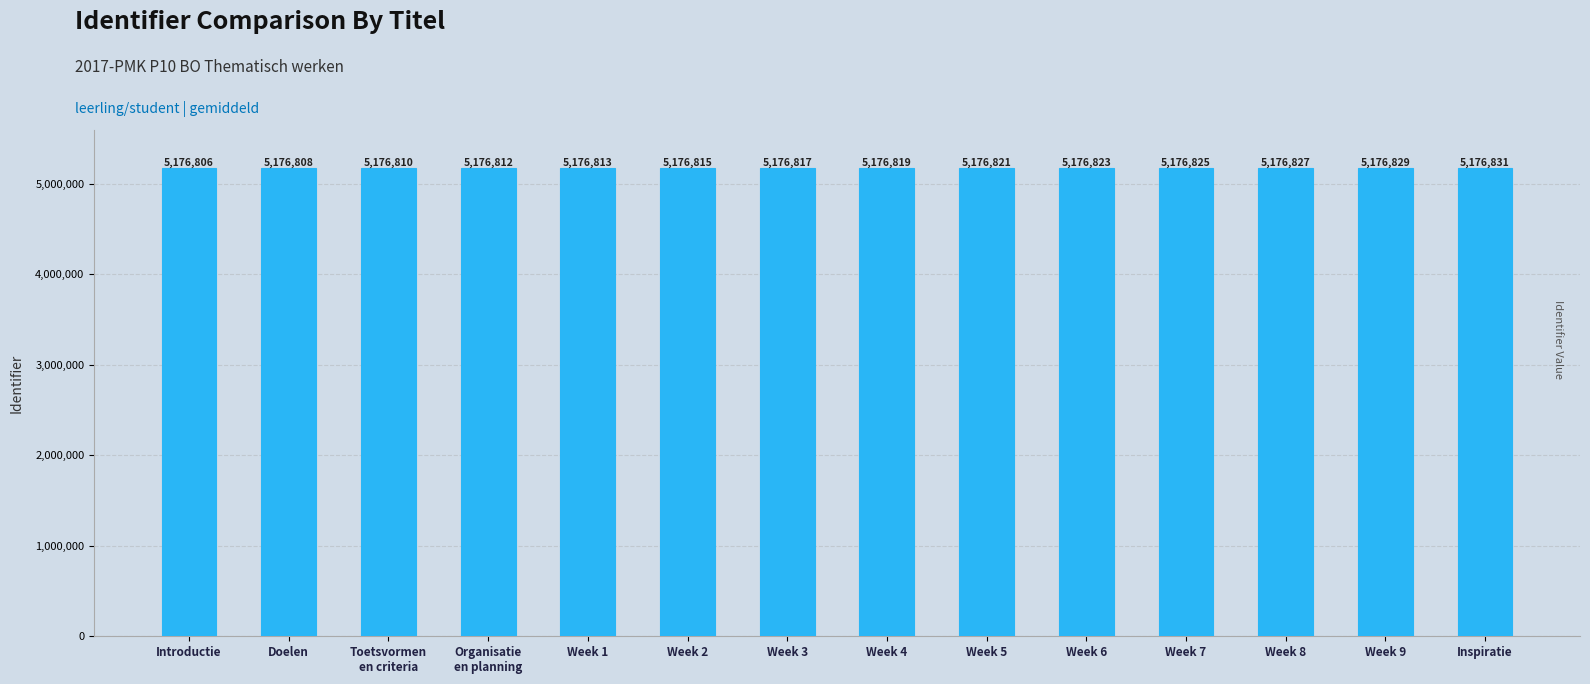

The value at Organisatie
en planning is 5176812. True or false?

True